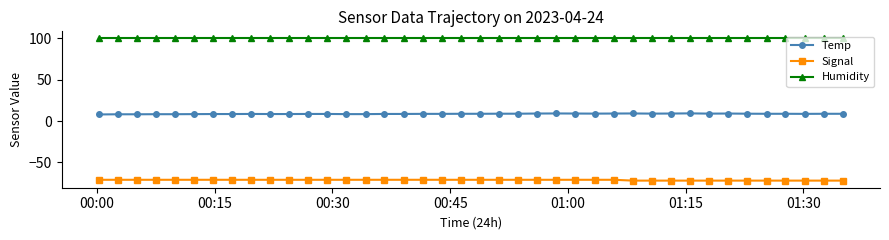

At how many categories does at least one series exceed 50?

40